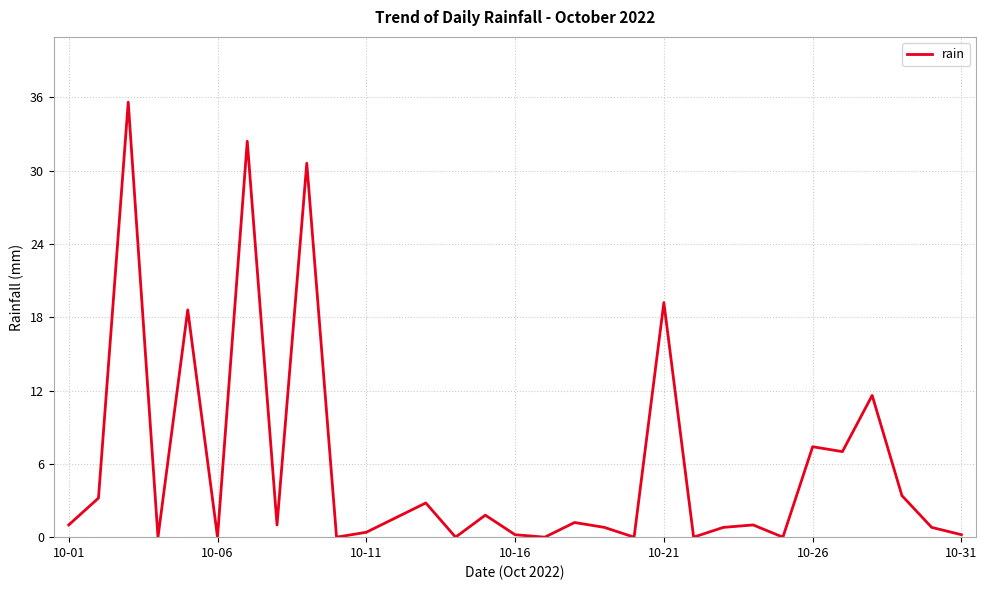

What is the greatest value displayed?

35.6